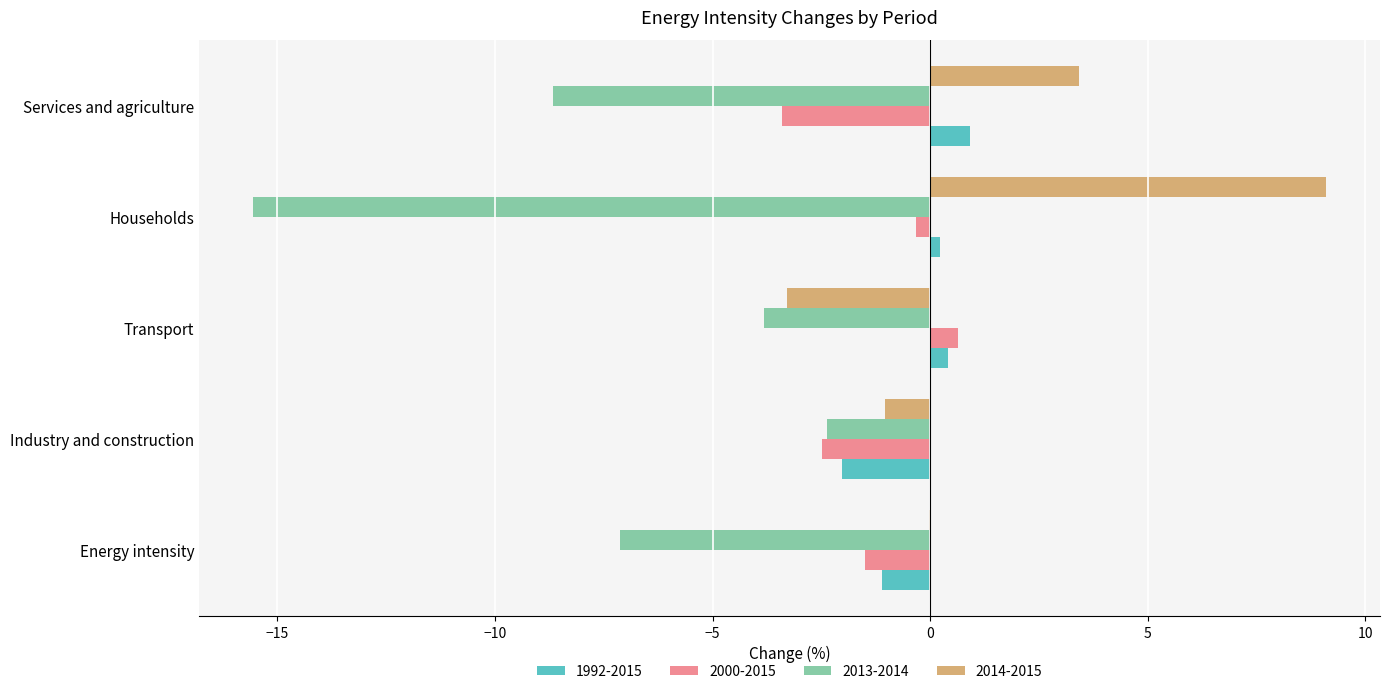

Which series has the largest total across all categories?

2014-2015